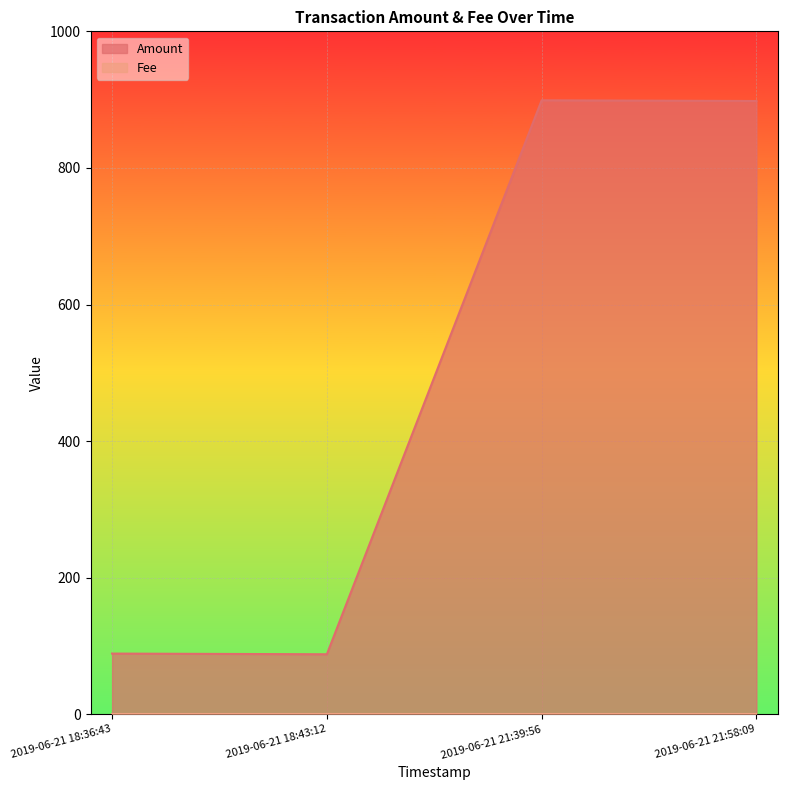

What is the average value?

494